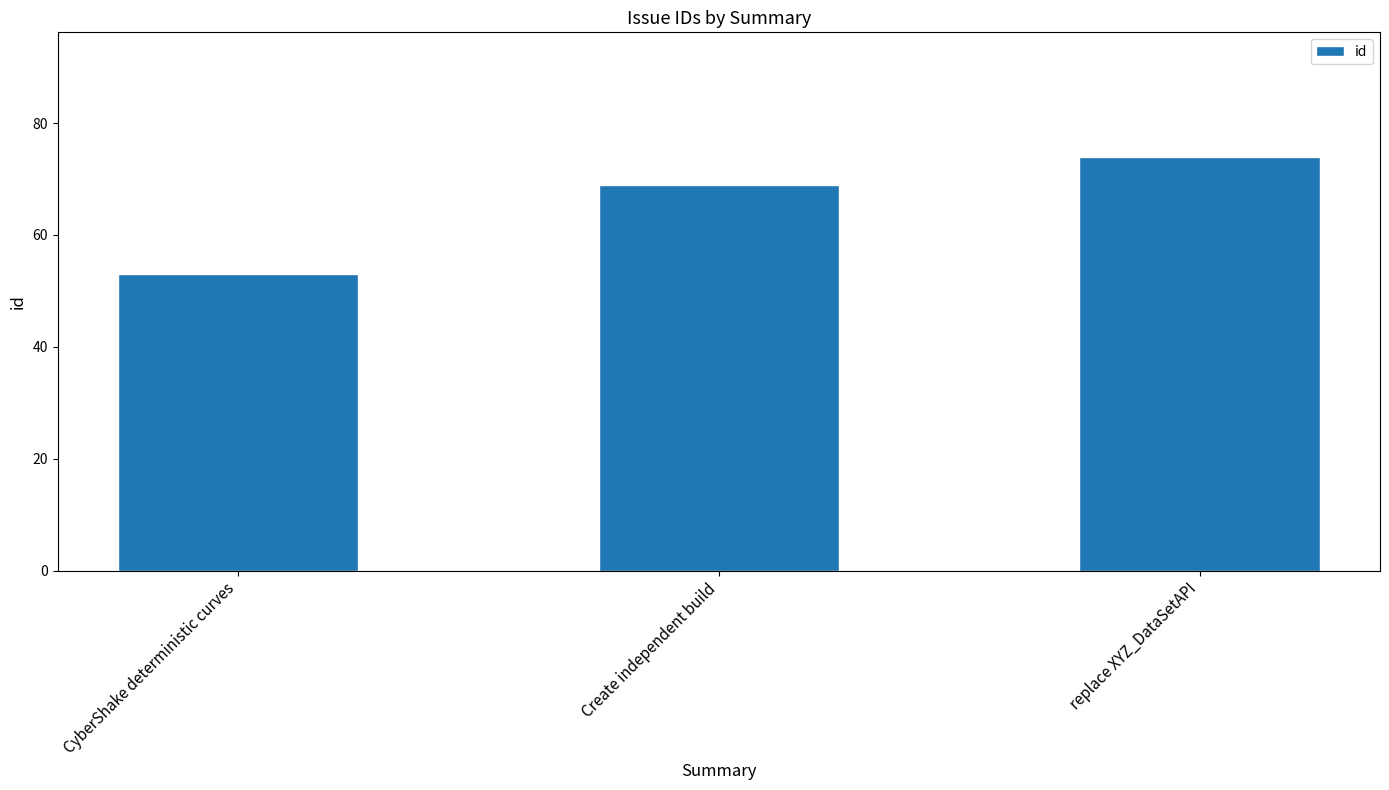

Is it true that the value at Create independent build is 69?

True